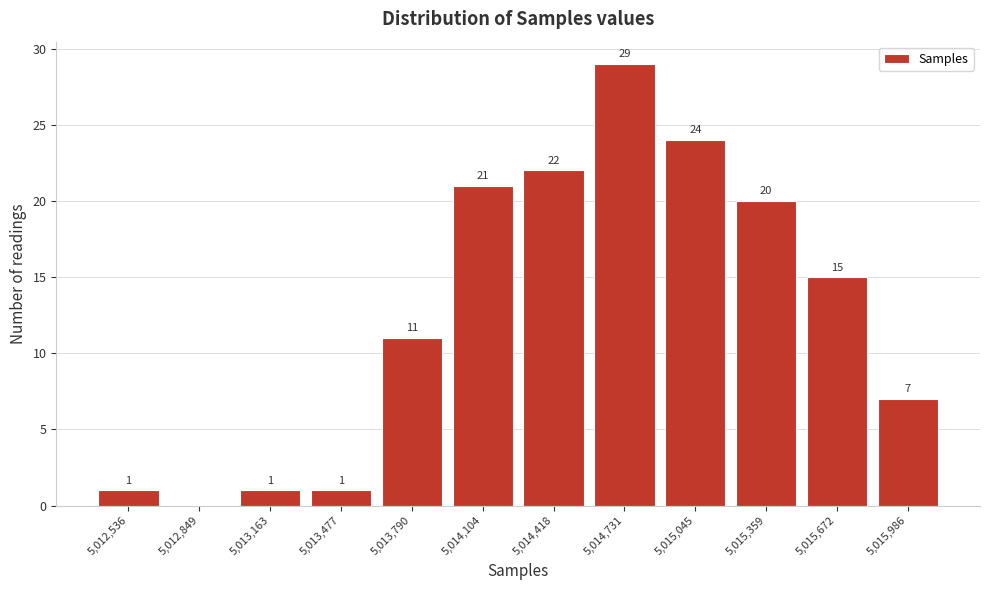

Reading left to right, extract all data points from this chart.

5,012,536=1	5,012,849=0	5,013,163=1	5,013,477=1	5,013,790=11	5,014,104=21	5,014,418=22	5,014,731=29	5,015,045=24	5,015,359=20	5,015,672=15	5,015,986=7